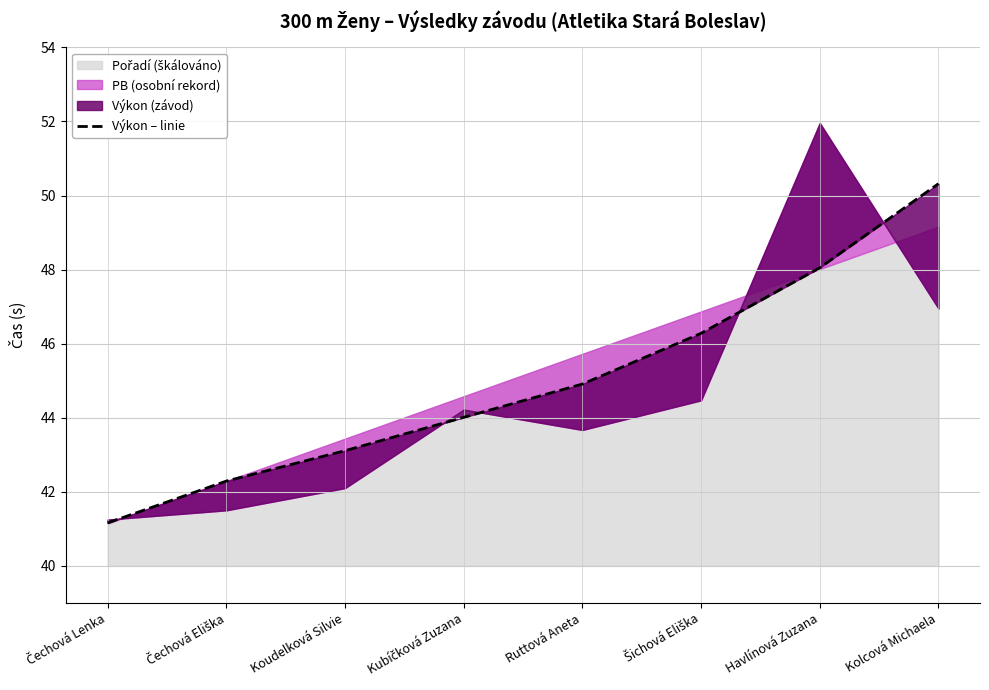

What is the label of the 8th point from the left?

Kolcová Michaela